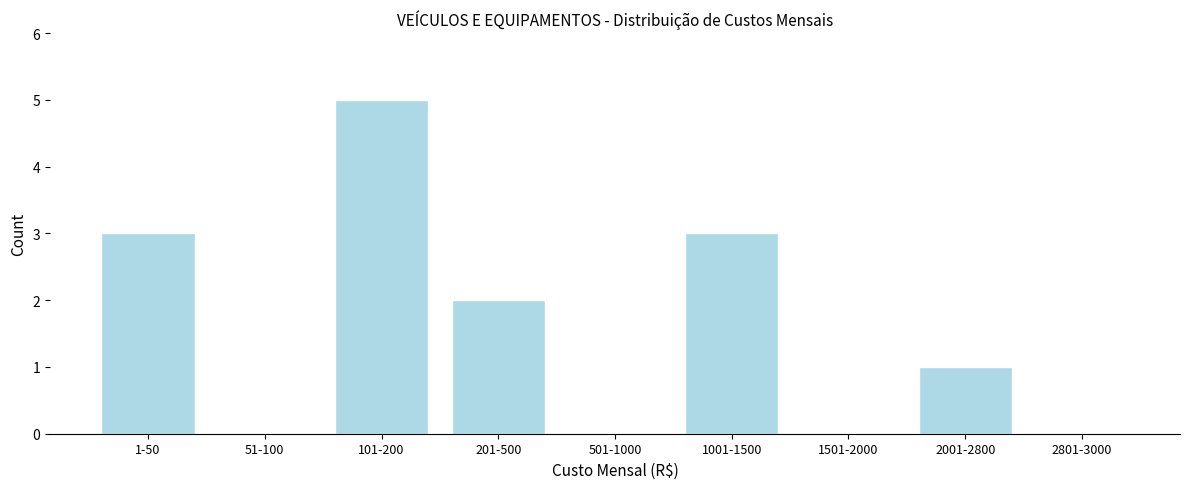

Reading left to right, list all the values displayed in this chart.

1-50=3	51-100=0	101-200=5	201-500=2	501-1000=0	1001-1500=3	1501-2000=0	2001-2800=1	2801-3000=0